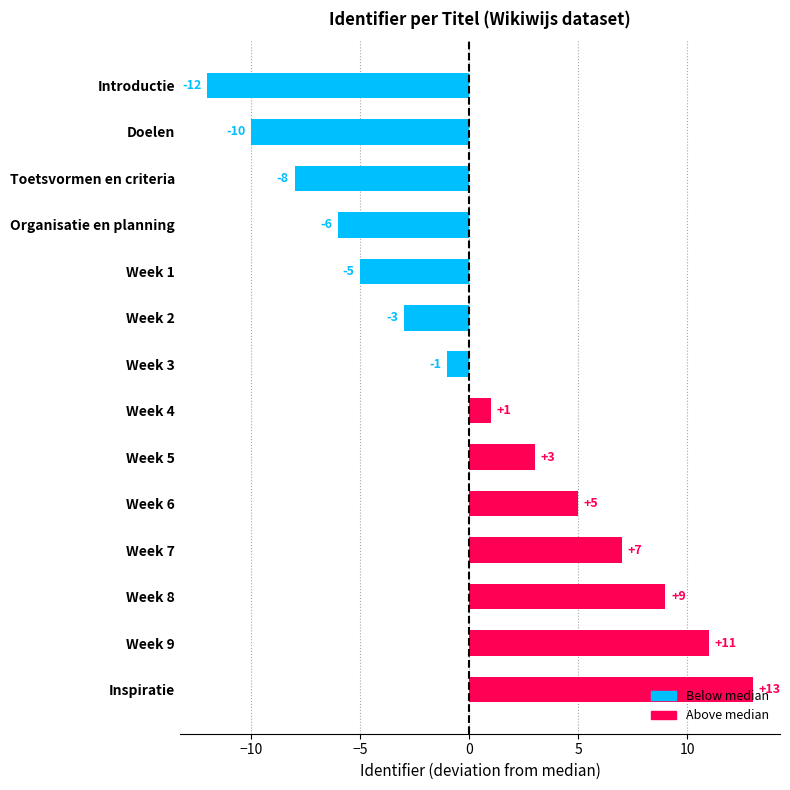

The chart shows a value of 8 at Week 6. True or false?

False